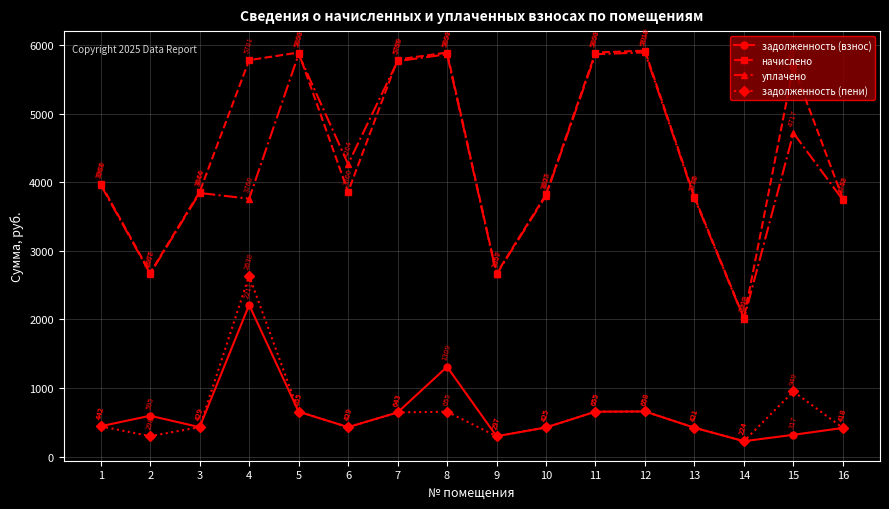

What is the average value of the задолженность (взнос) series?

632.9